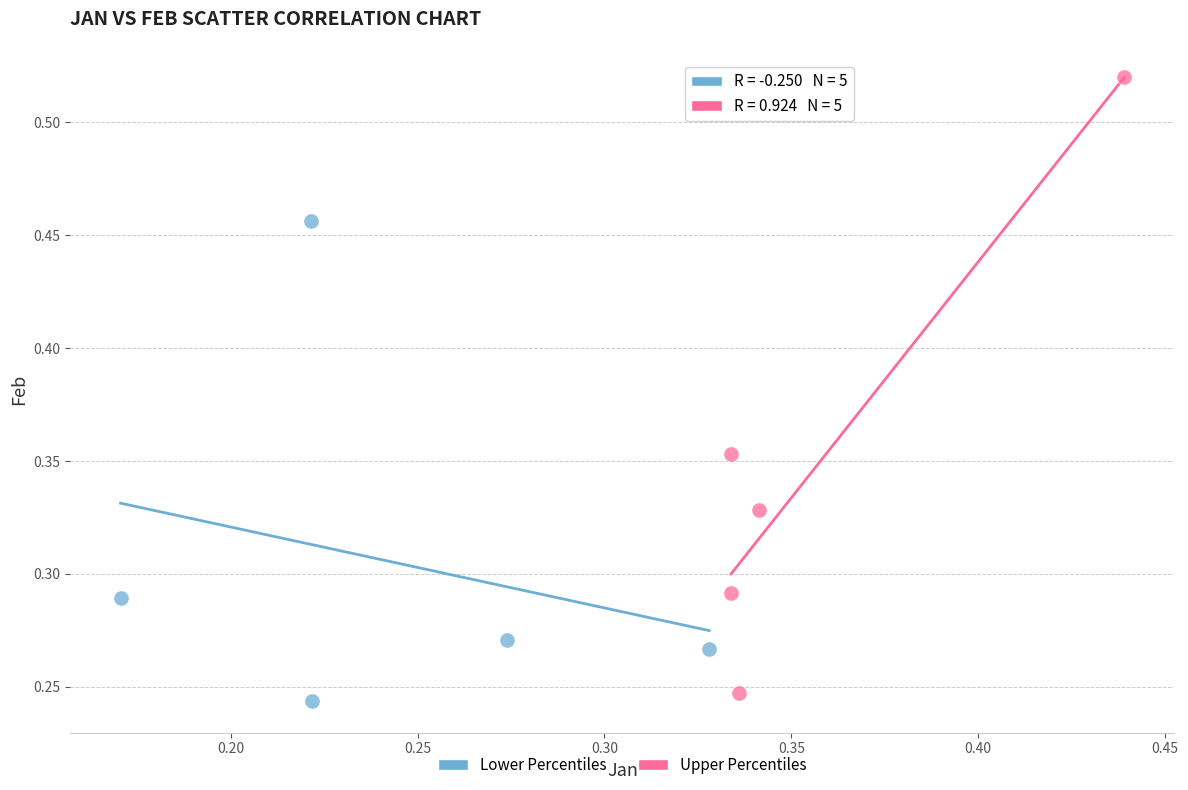

What are all the series names shown in the legend?

Lower Percentiles, Upper Percentiles